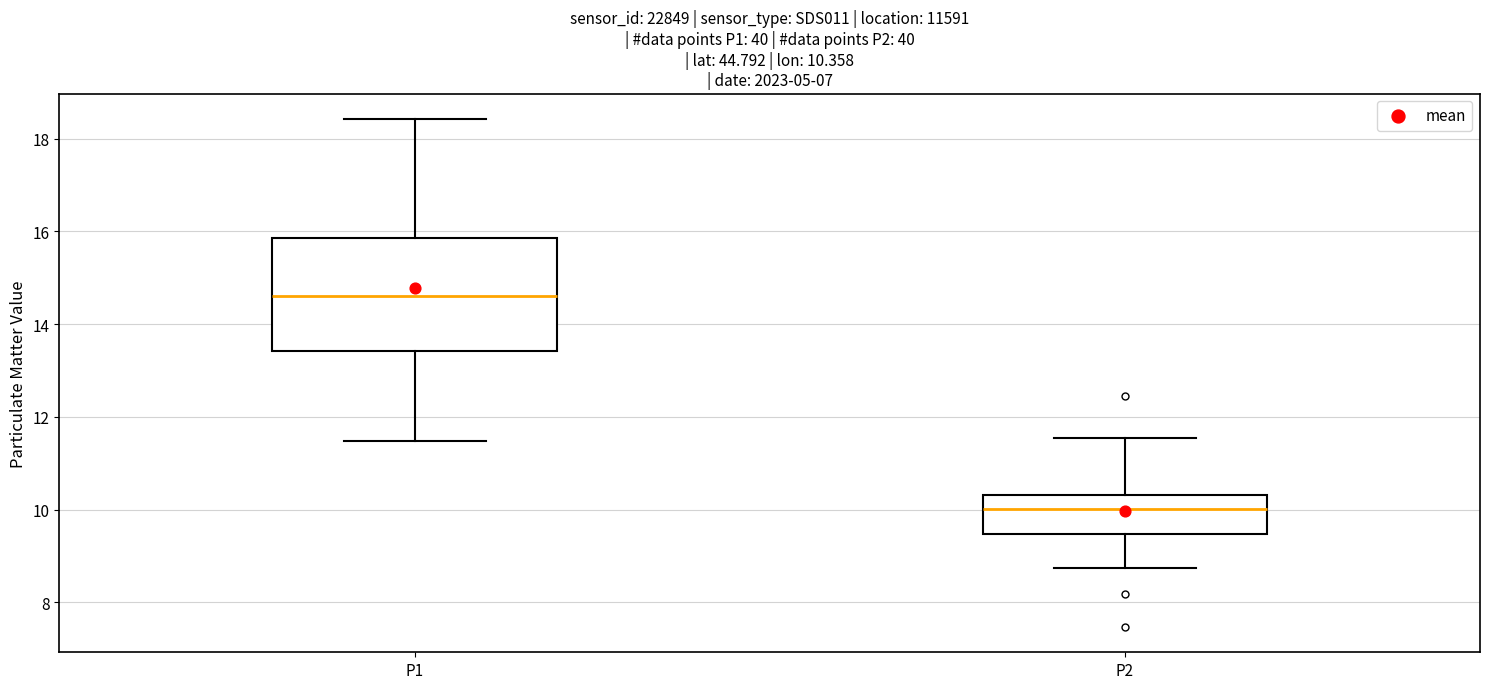

Which box's median line is the highest?

P1